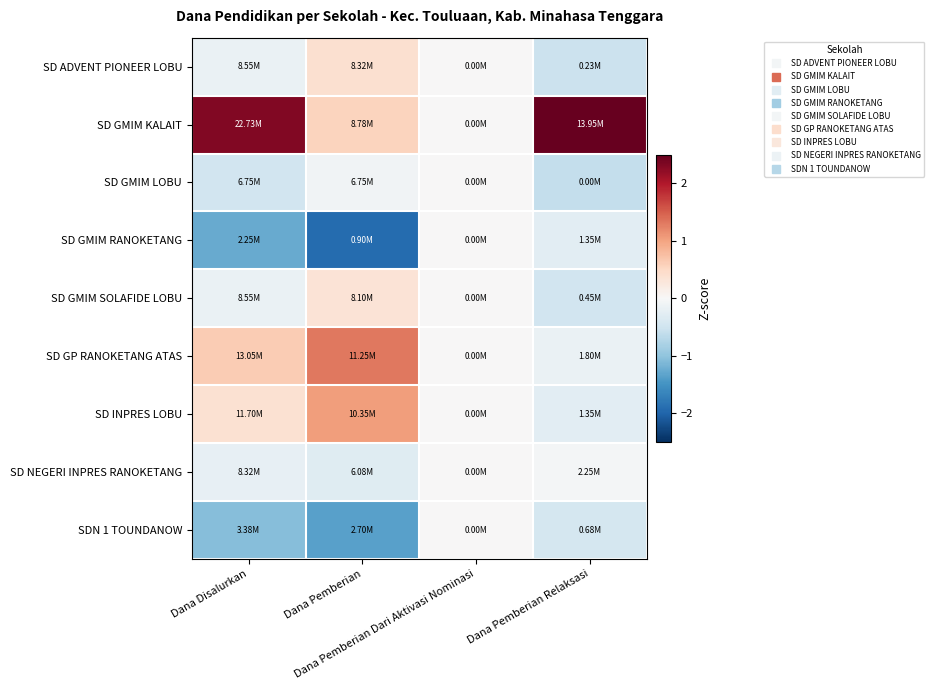

What is the smallest value displayed?

-1.9